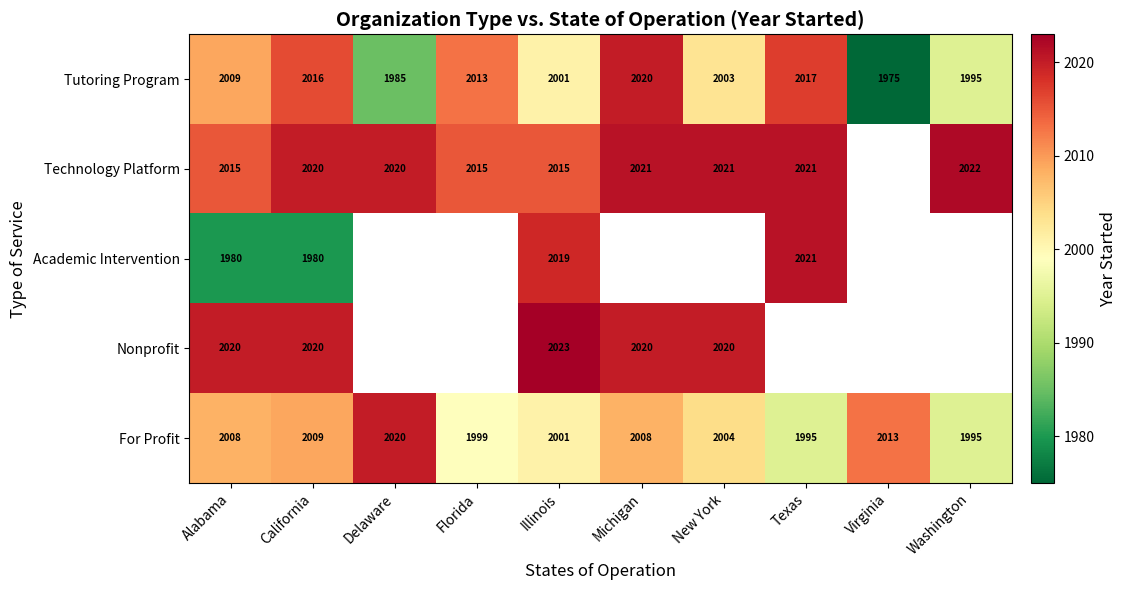

What value does the For Profit series have at New York?

2004